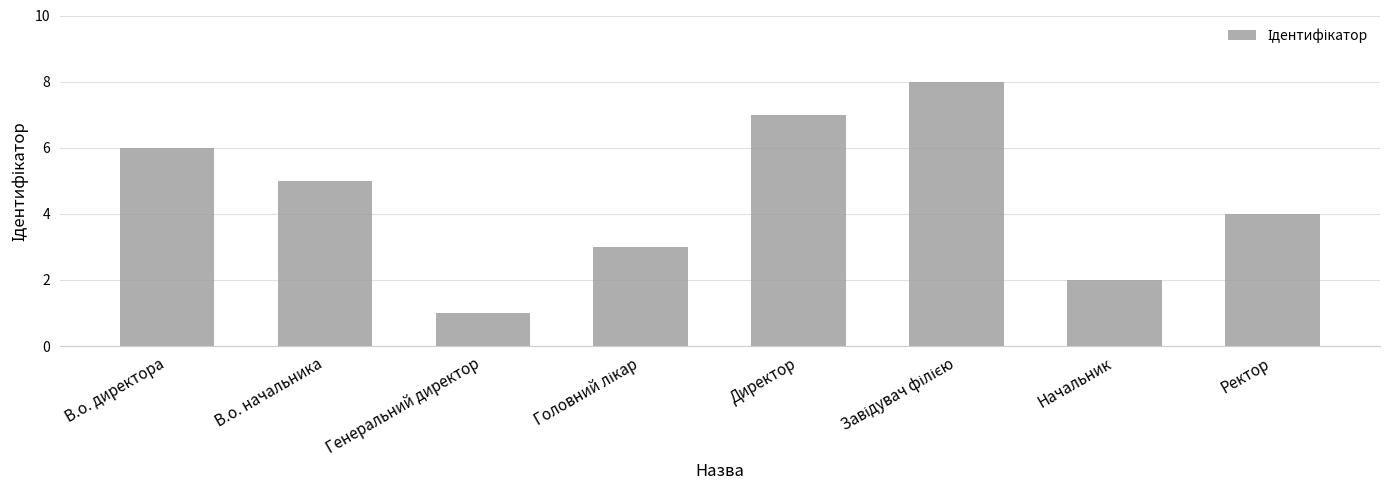

What is the label of the 4th bar from the right?

Директор